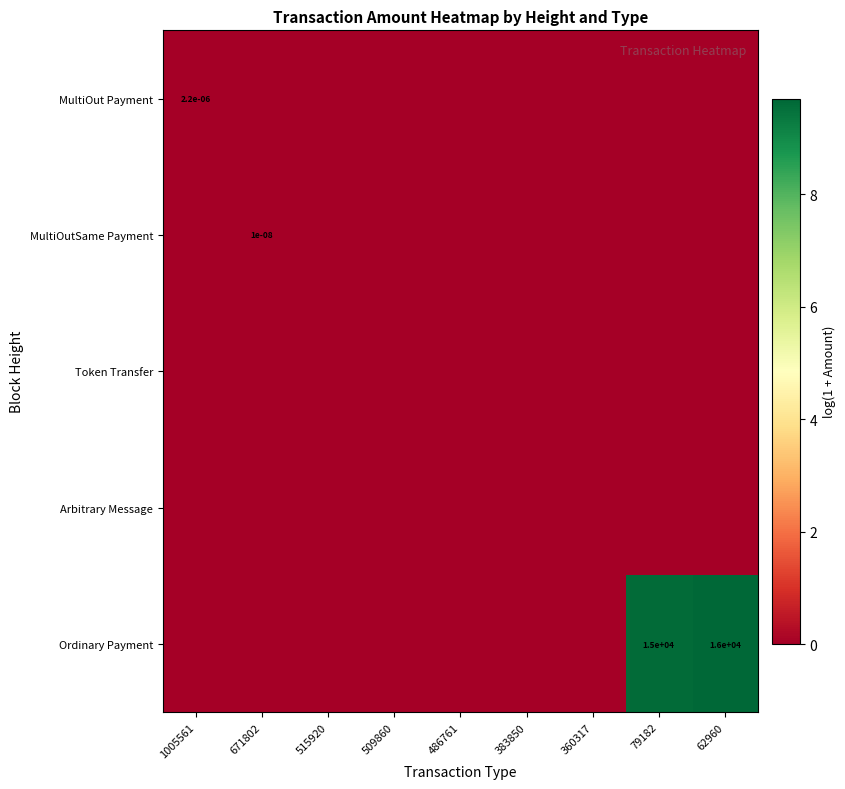

True or false: MultiOutSame Payment has a value of 0.0 at 671802.

True